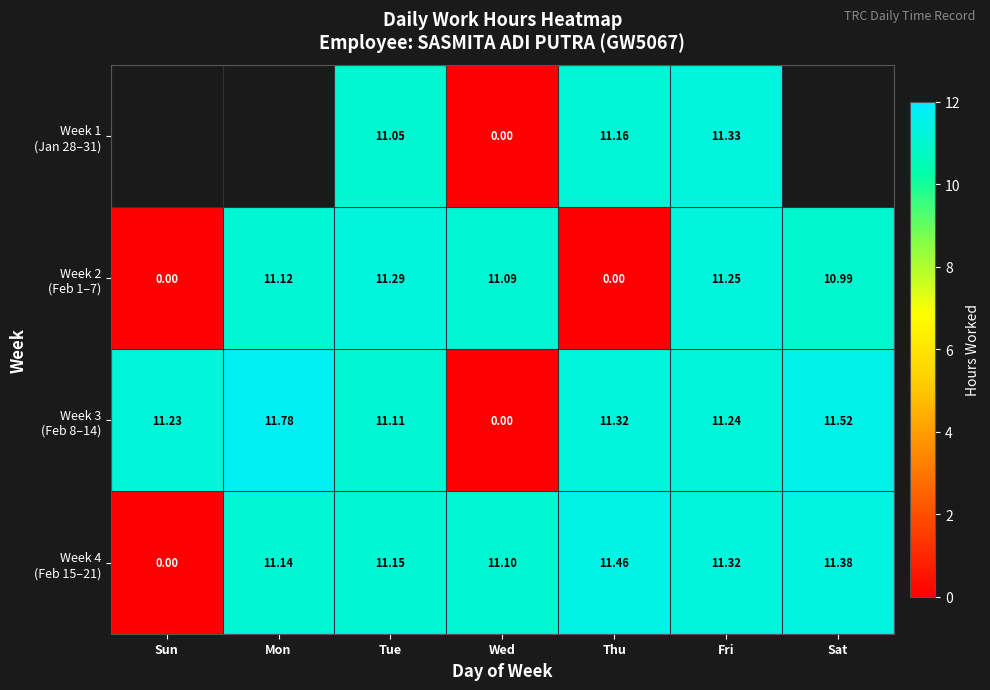

Which category has the lowest value across all series?

Wed